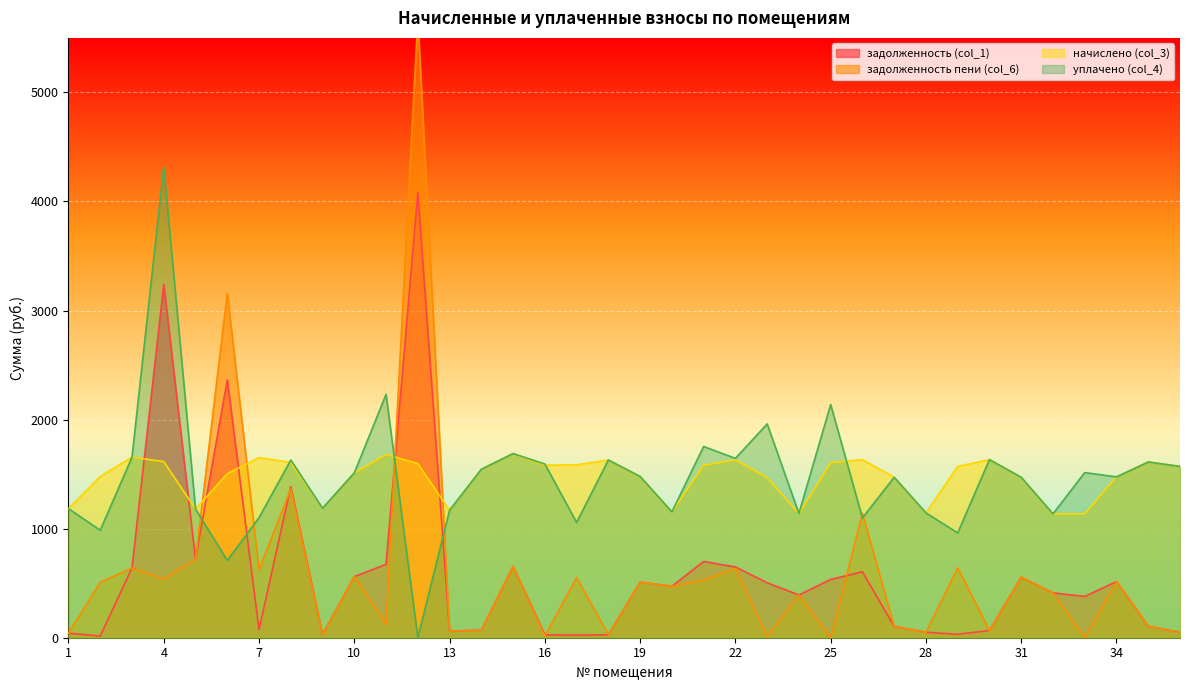

How many values in the задолженность пени (col_6) series are below 508?

18